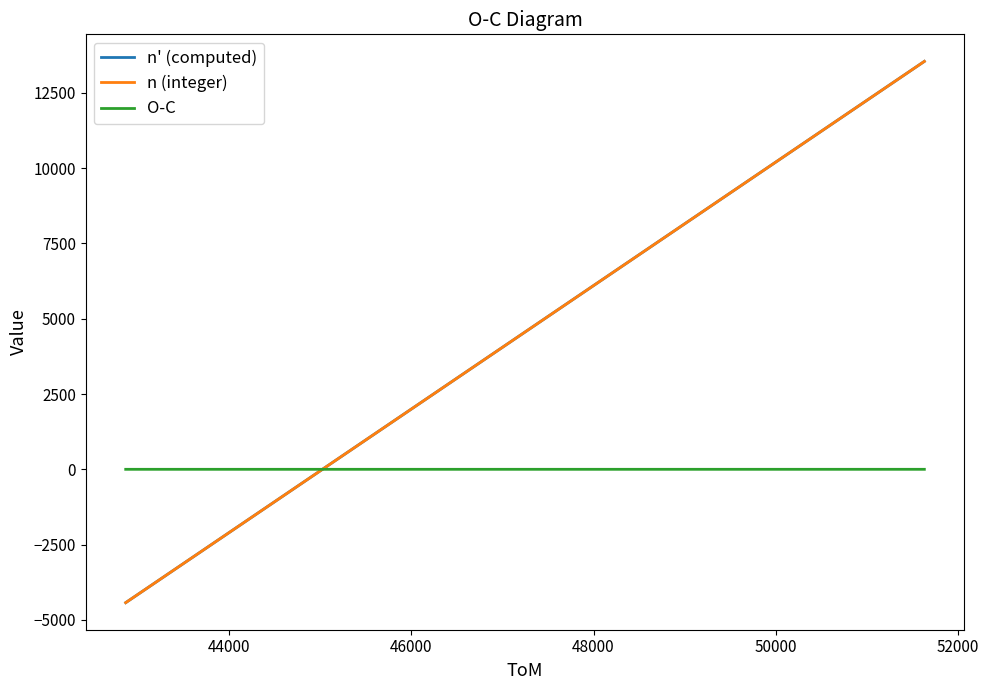

Which series has the largest range (max minus min)?

n' (computed)